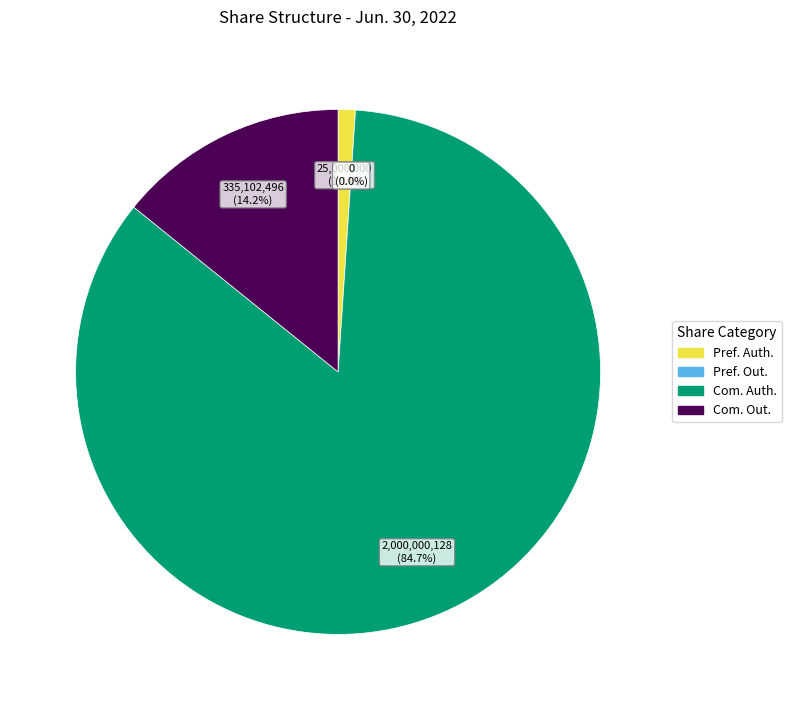

How many slices are in this pie chart?

4